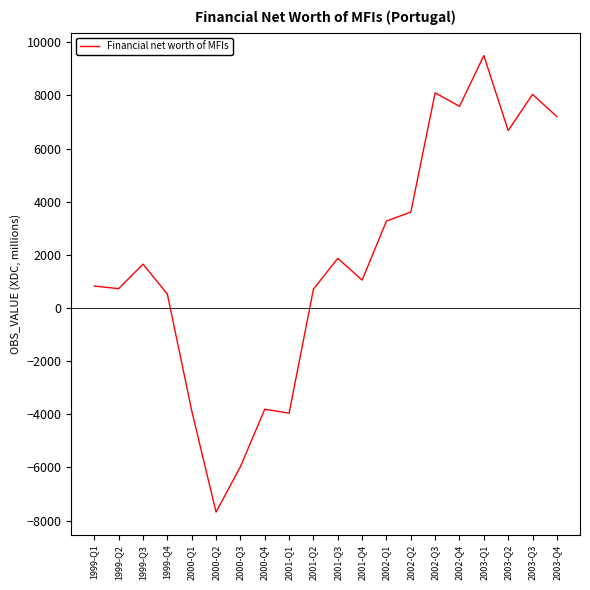

What is the difference between the values at 2002-Q3 and 2003-Q1?

1401.4